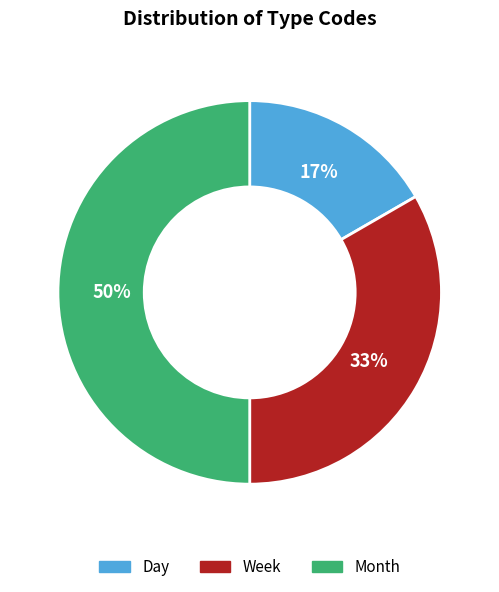

Which category has the biggest portion of the pie?

Month